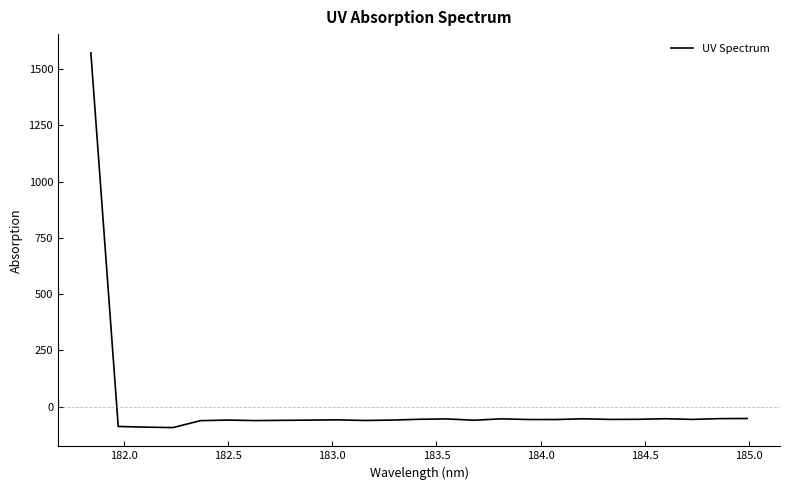

What is the greatest value displayed?

1572.3